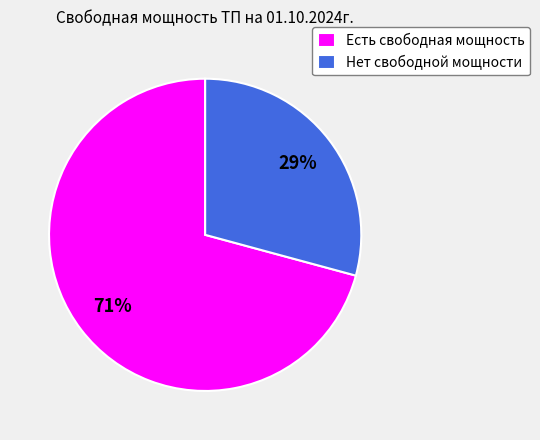

Is there any slice that represents more than half of the pie?

Yes